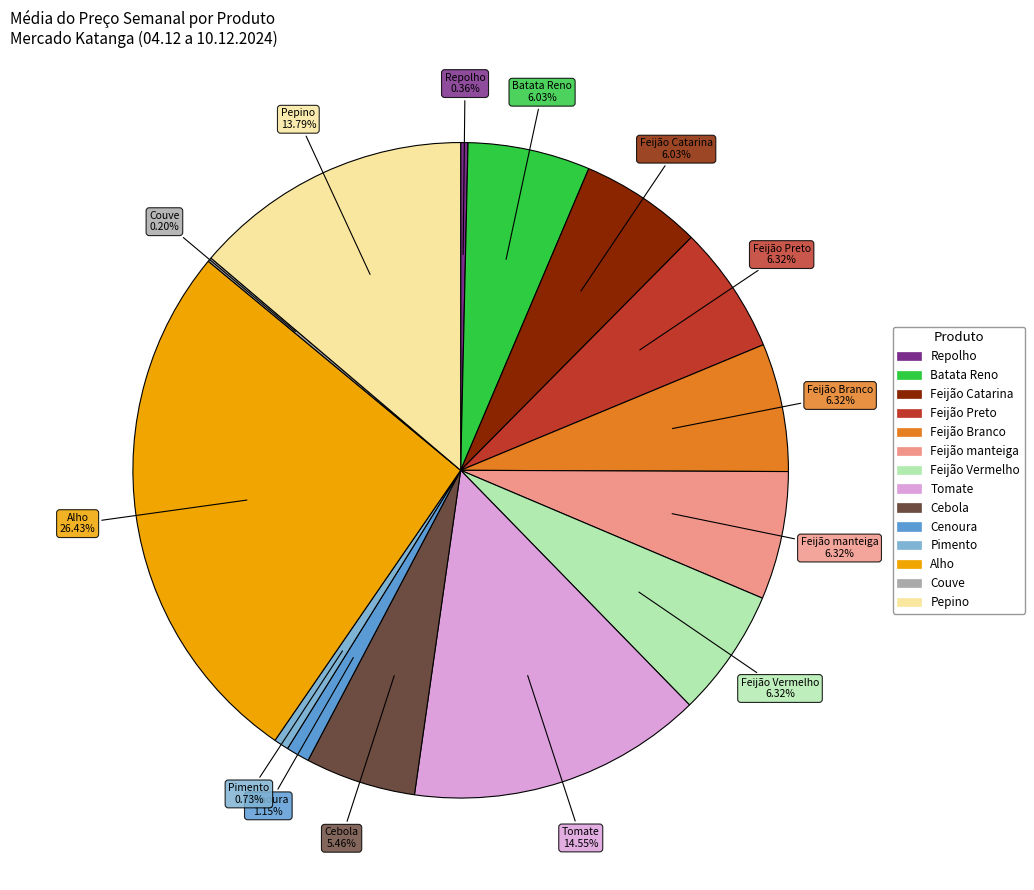

Which slice is the largest?

Alho